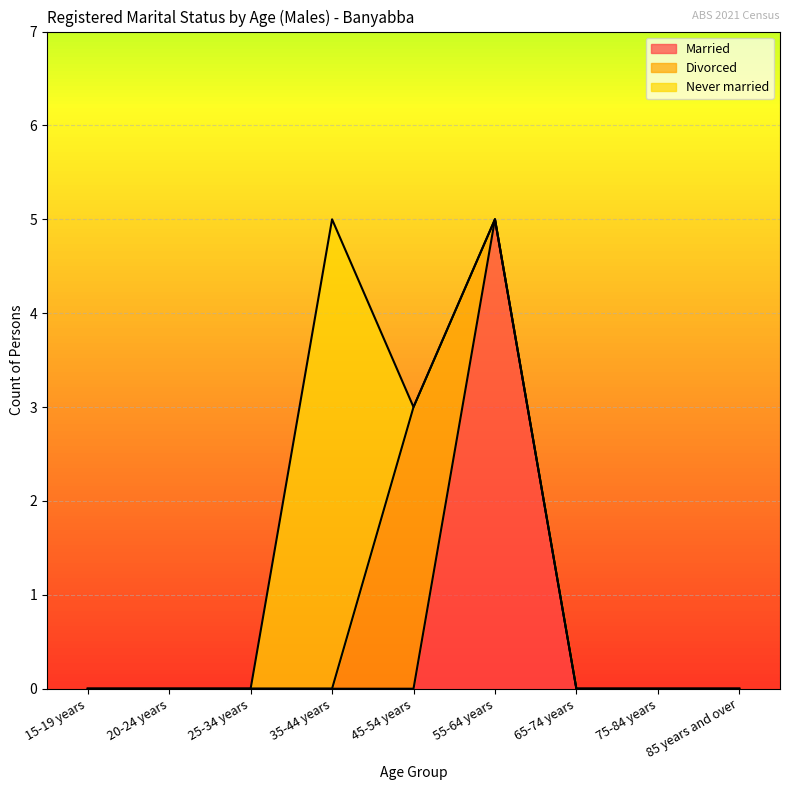

What is the label of the 9th point from the left?

85 years and over